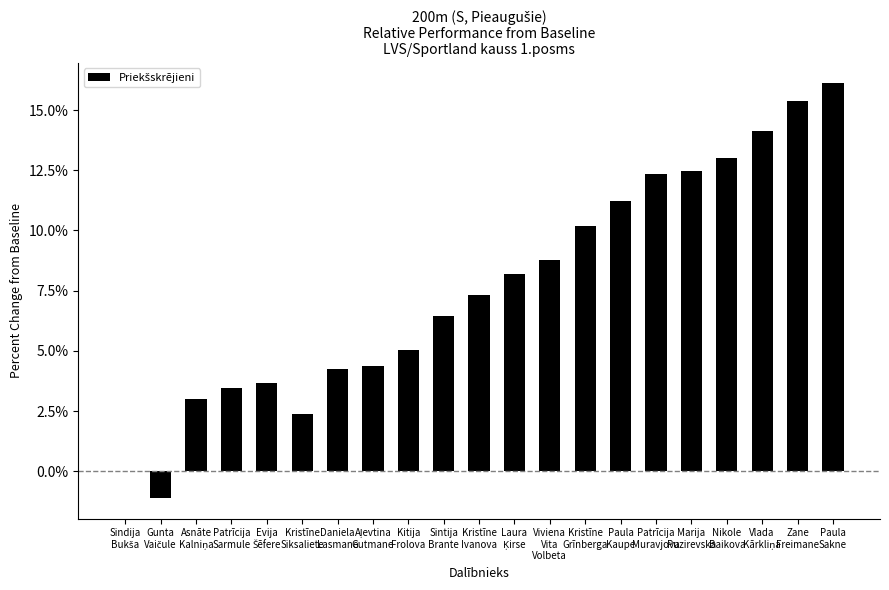

What is the greatest value displayed?

16.1